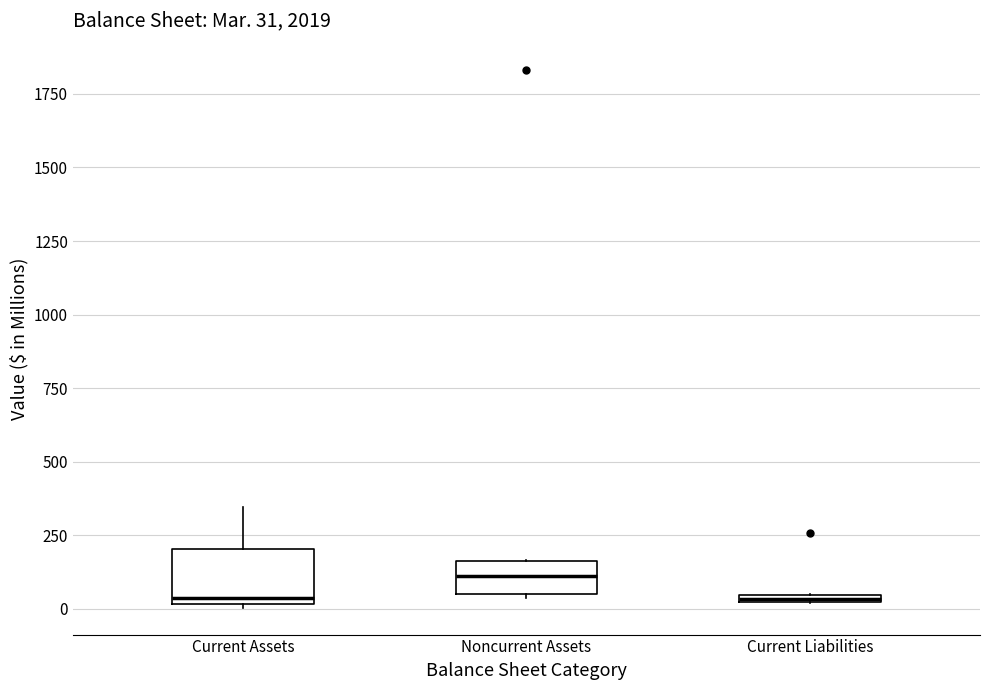

Which box has the highest median line?

Noncurrent Assets